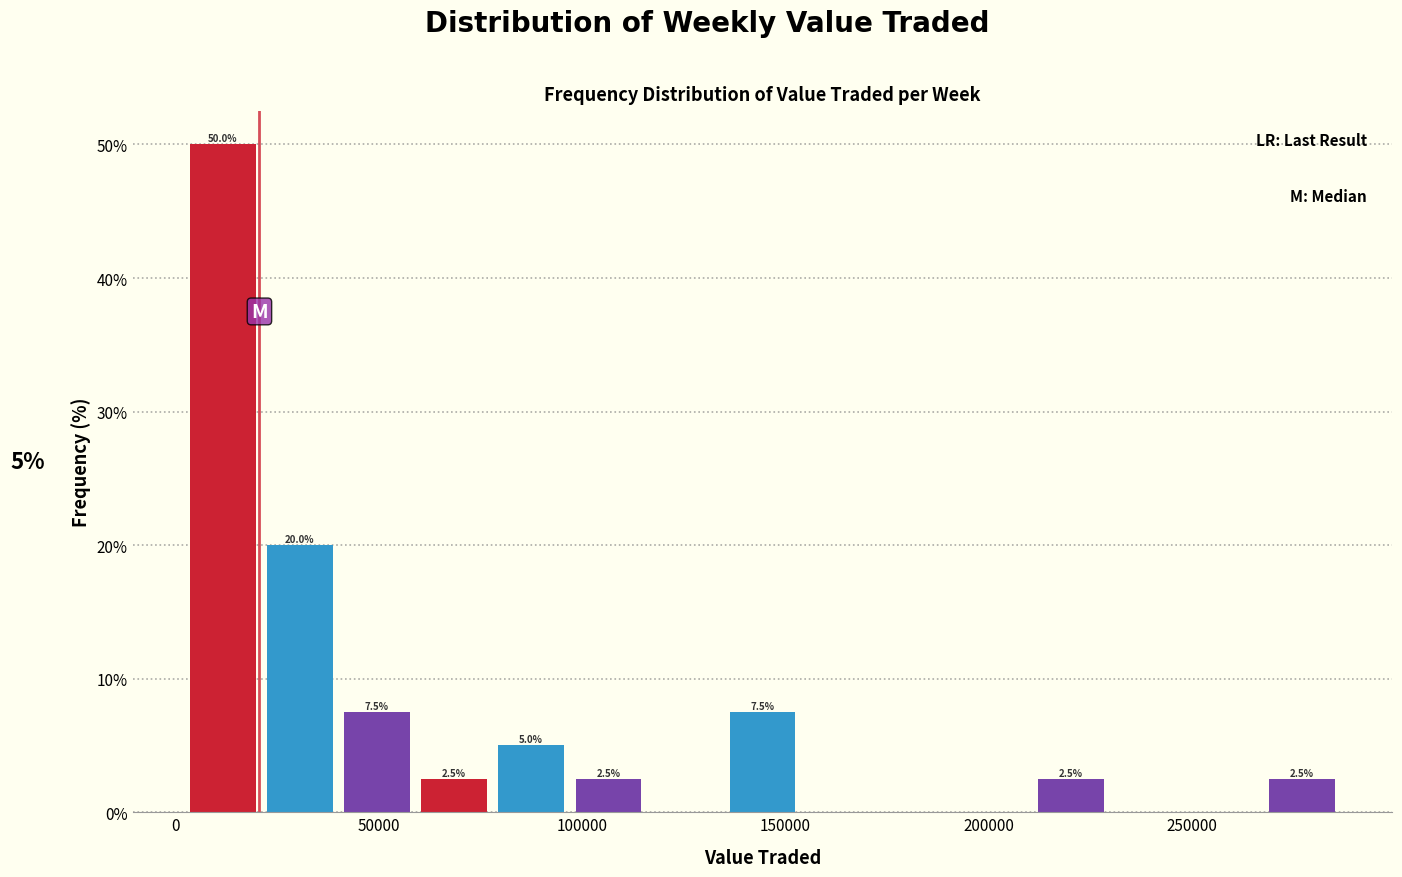

Around what value on the x-axis is the tallest bar? Give the approximate position of its centre, as read against the axis.

10000